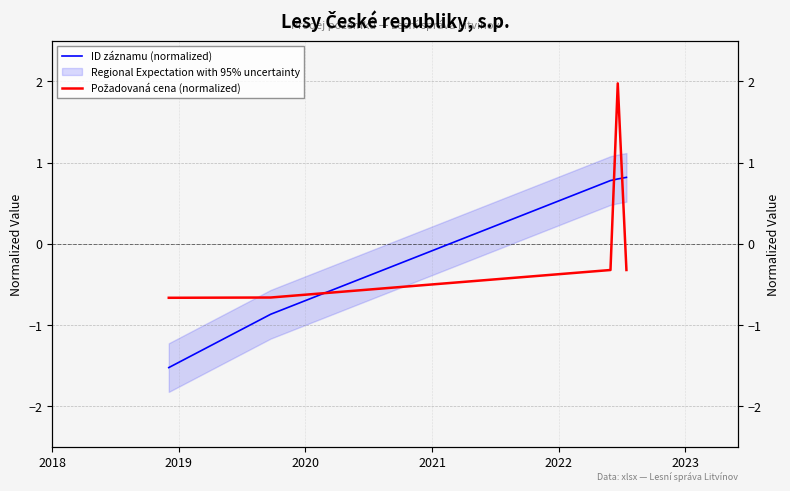

Rank the series by their average value, from highest to lowest.

Požadovaná cena (normalized), ID záznamu (normalized)